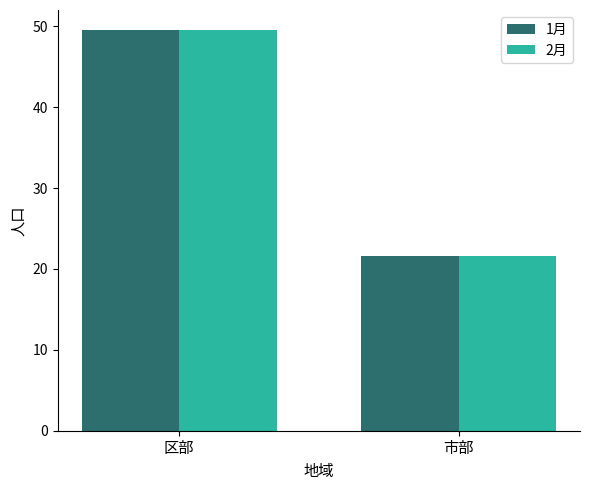

The 1月 series shows 13.6 at 市部. True or false?

False